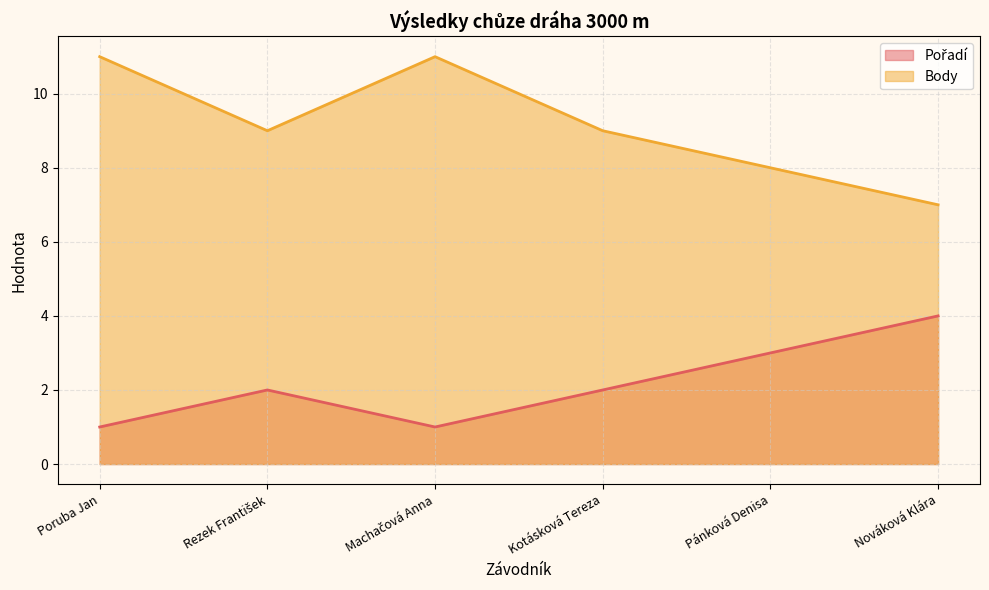

What position from the left is Pánková Denisa?

5